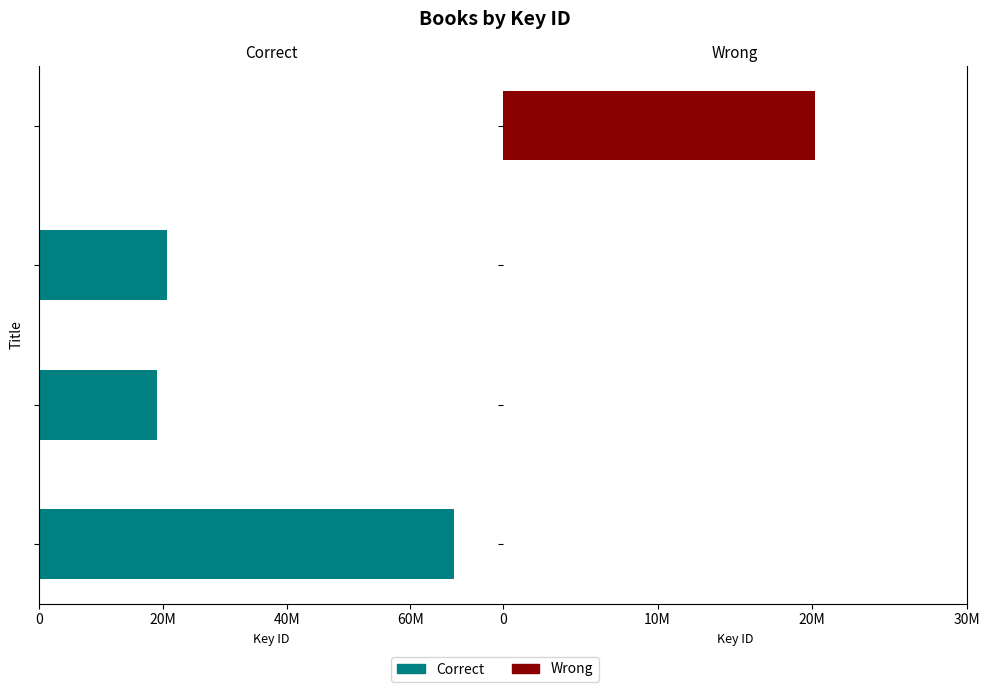

Count the number of categories in the chart.

4